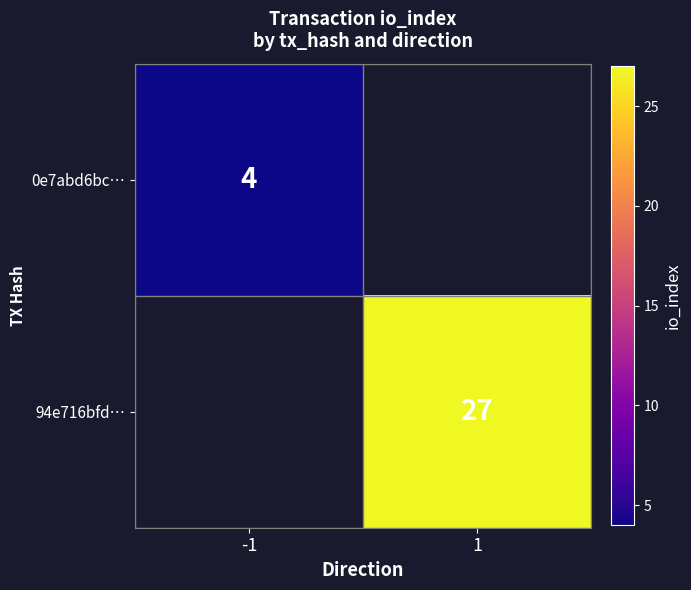

The 0e7abd6bc… series shows 7 at -1. True or false?

False